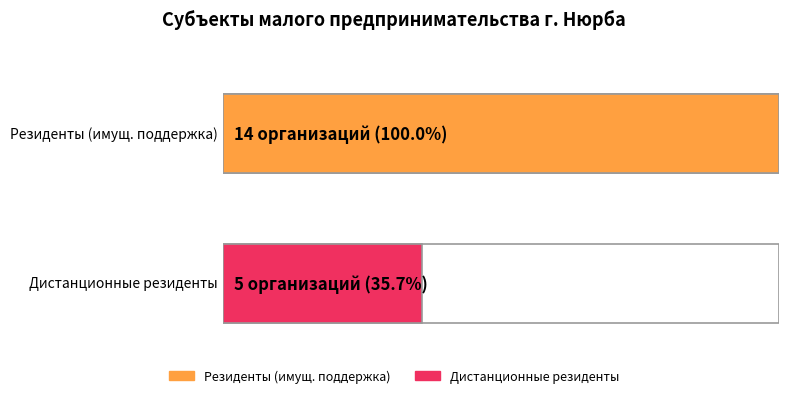

Rank the series by their average value, from highest to lowest.

Резиденты (имущественная поддержка), Дистанционные резиденты